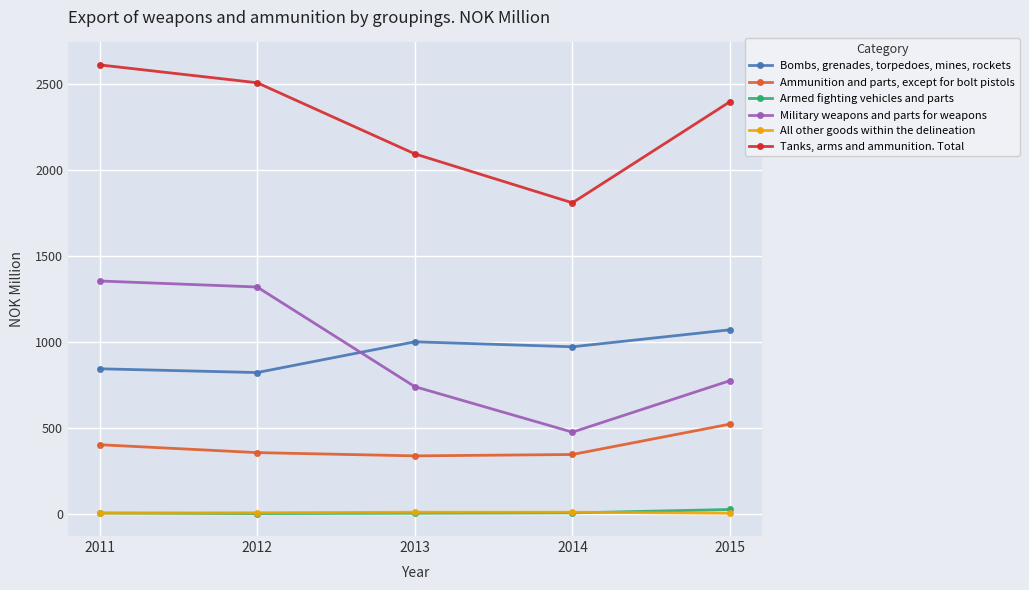

What is the value of the Ammunition and parts, except for bolt pistols point at the 5th from the left?

523